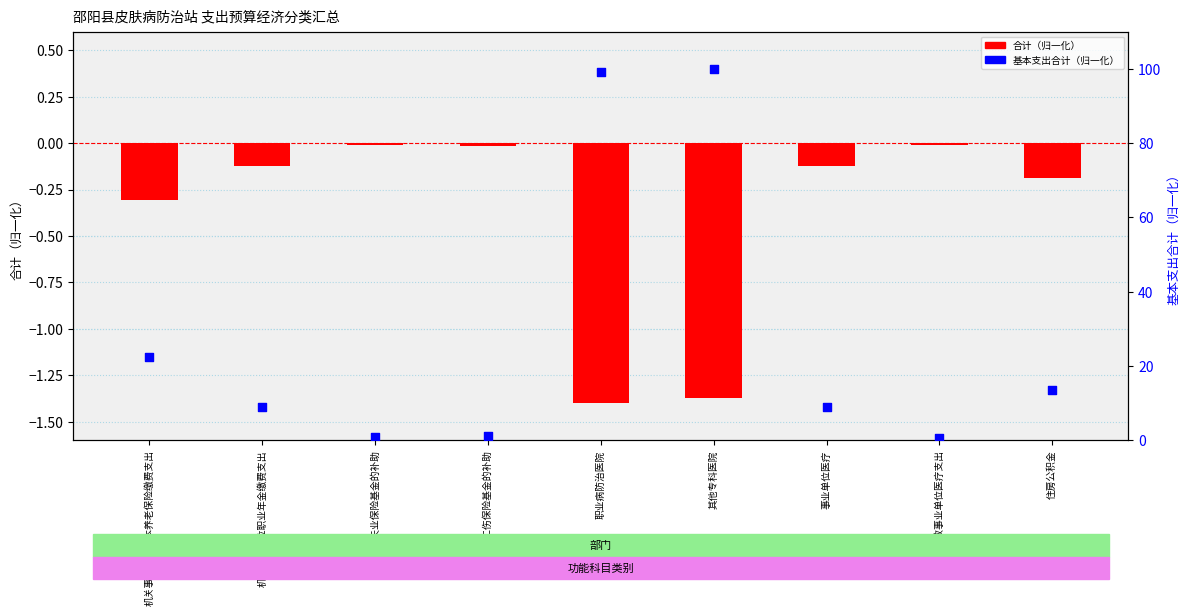

At which category is the sum across all series the highest?

其他专科医院